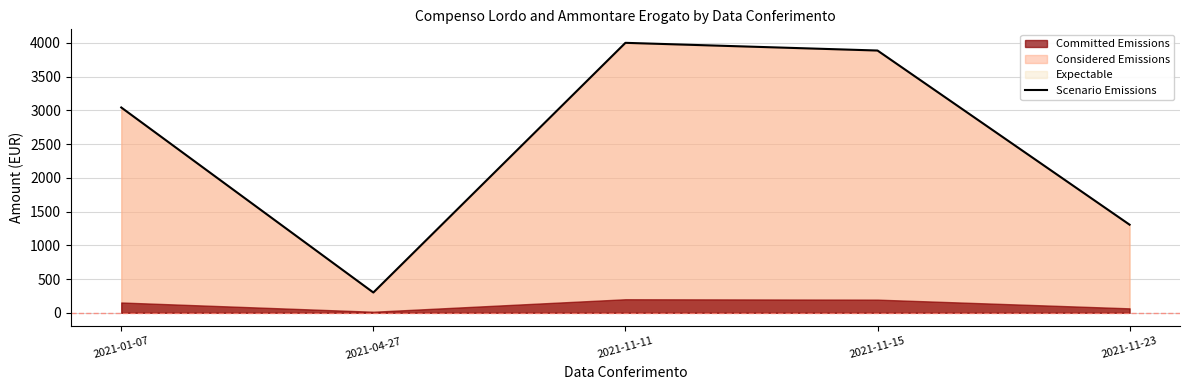

True or false: the data has more than 0 interior local peaks.

True